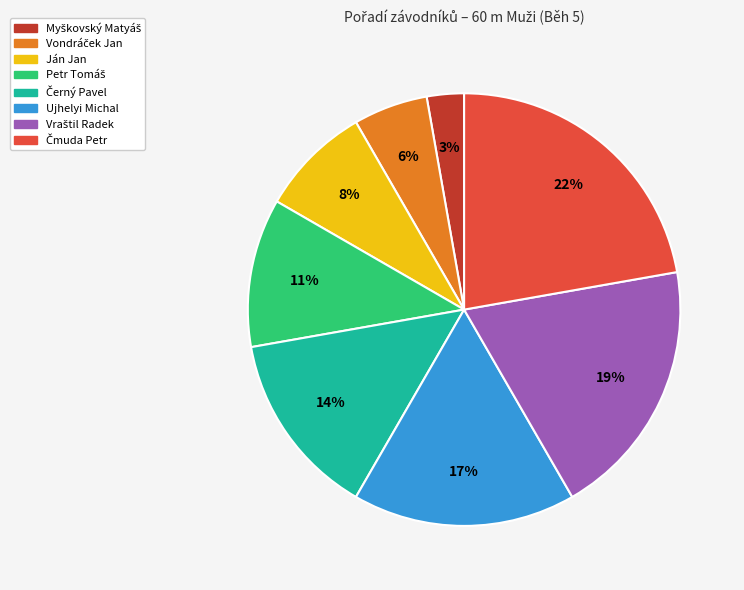

Does Ujhelyi Michal represent more than half of the total?

No